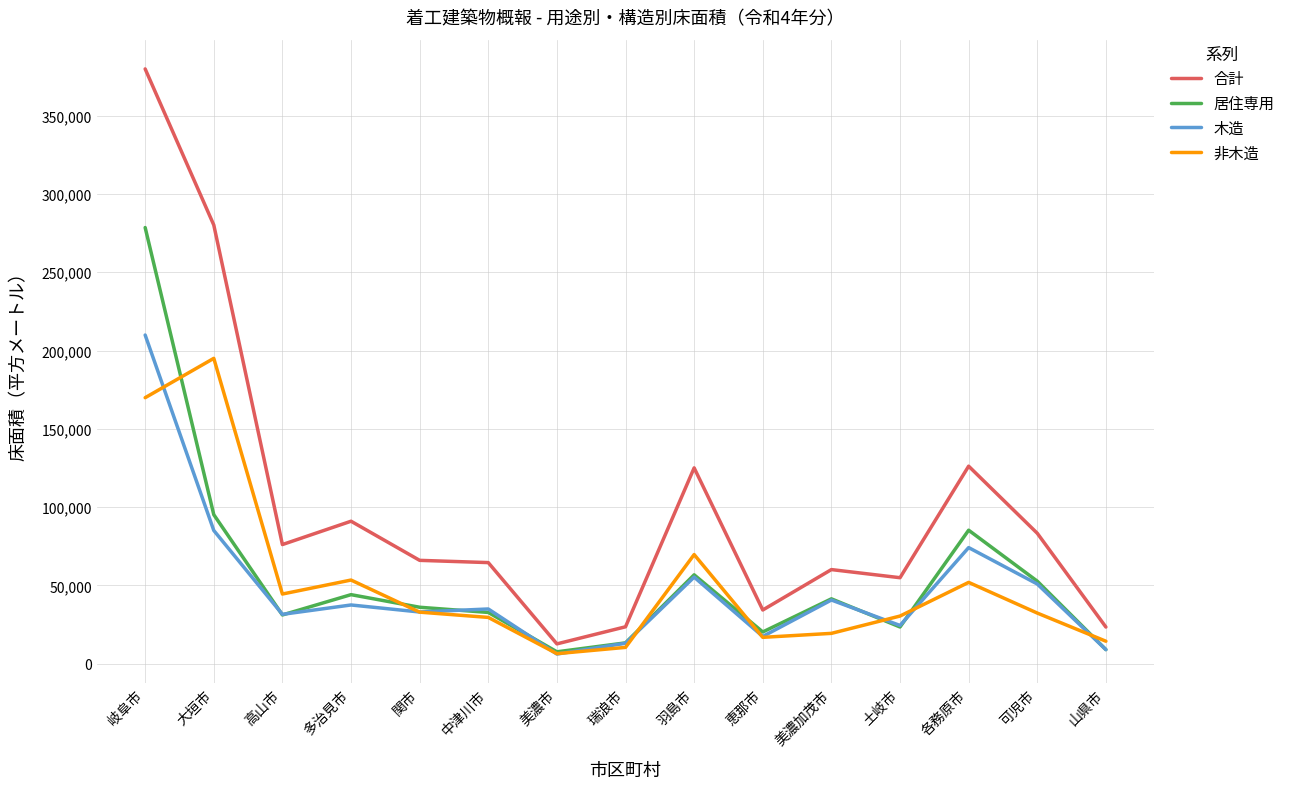

Read the 木造 value at 土岐市.

24471